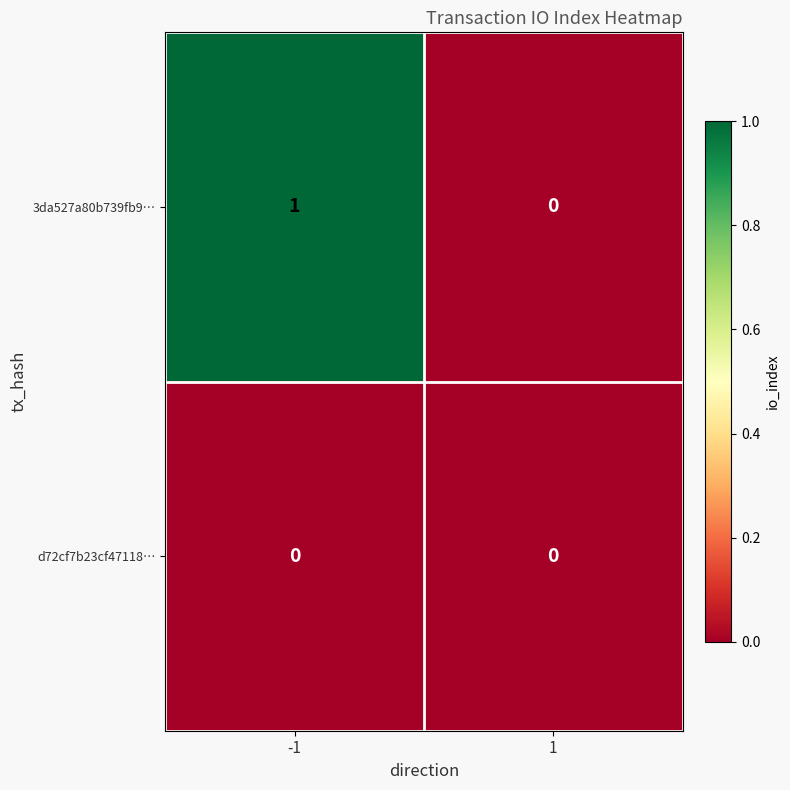

Rank the series by their maximum value, from lowest to highest.

d72cf7b23cf47118…, 3da527a80b739fb9…